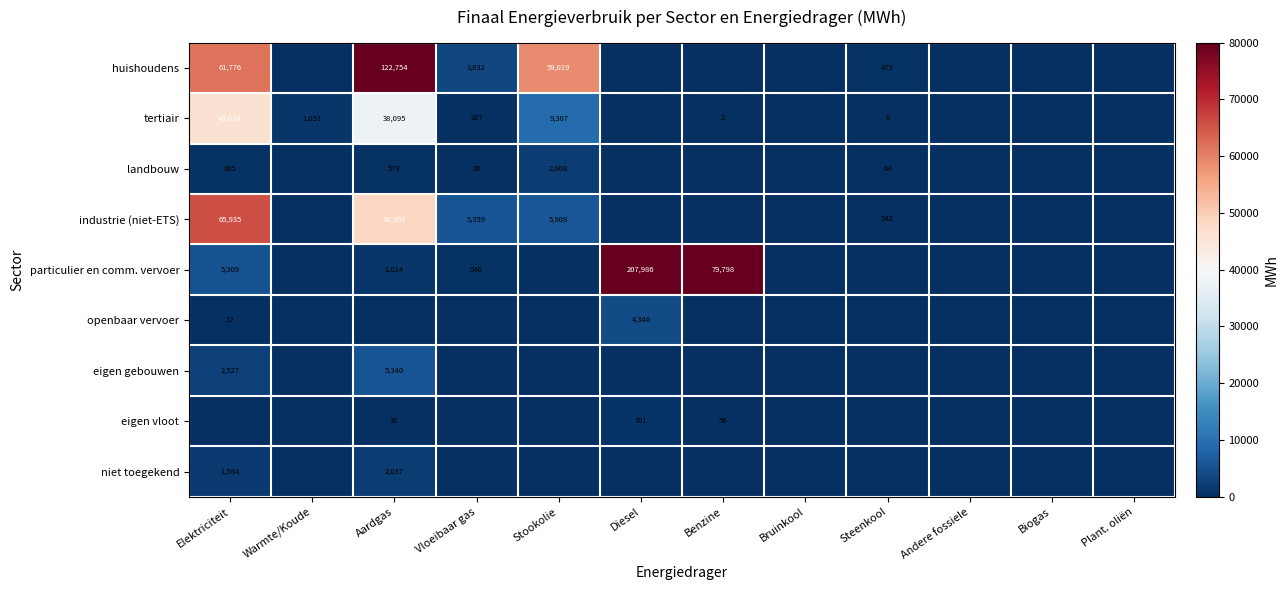

What is the difference between the huishoudens values at Steenkool and Stookolie?

58546